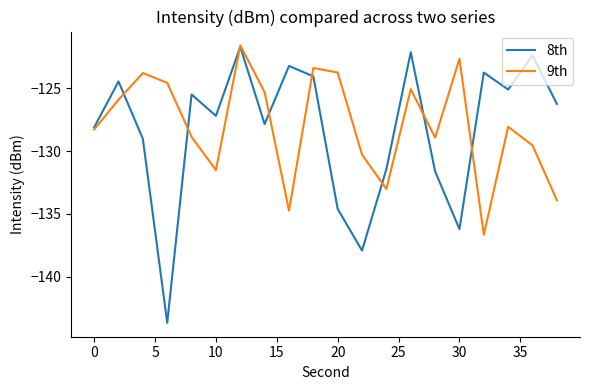

What is the highest value of the 9th series?

-121.6